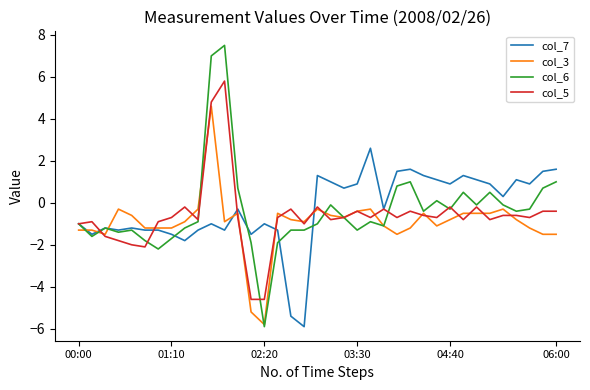

What is the difference between the maximum and second lowest values in the col_7 series?

8.0